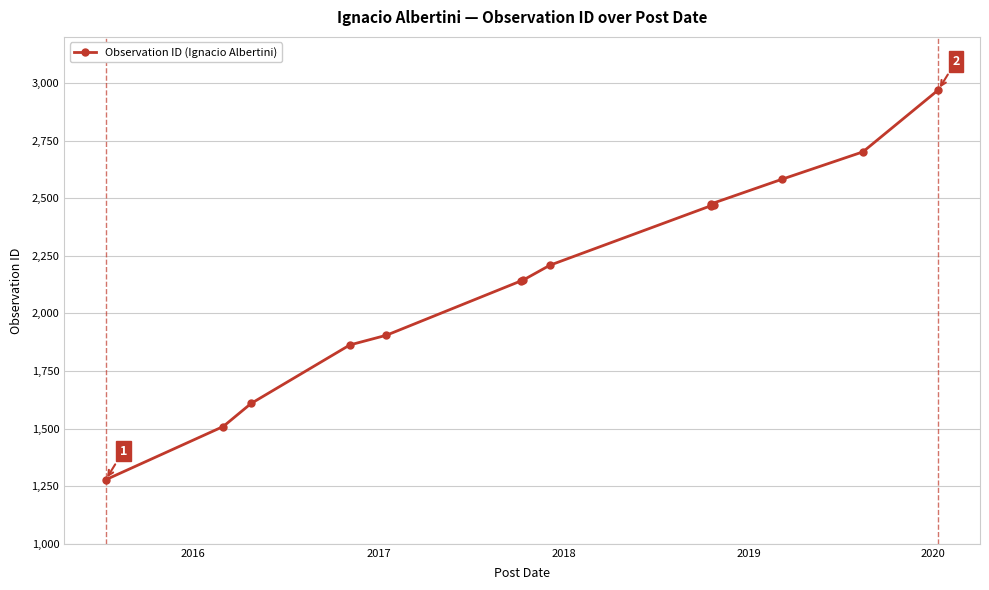

What is the smallest value displayed?

1278